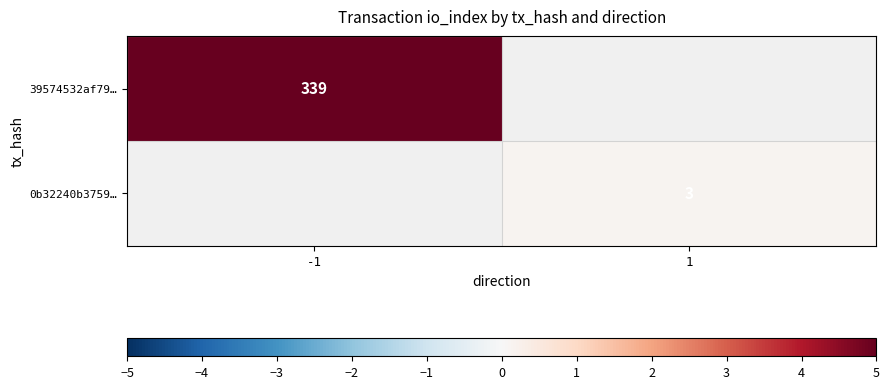

Is it true that 39574532af79… equals 5.0 at -1?

True